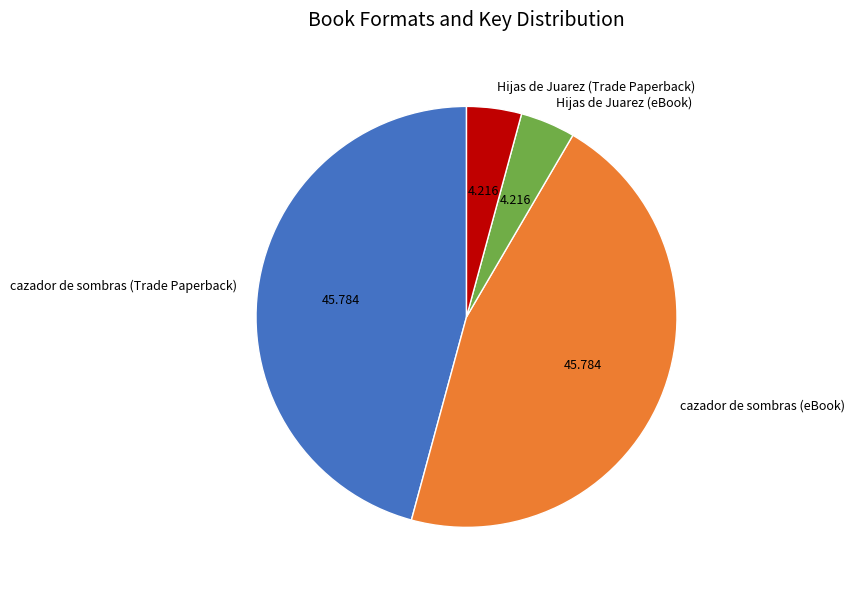

Is there any slice that represents more than half of the pie?

No